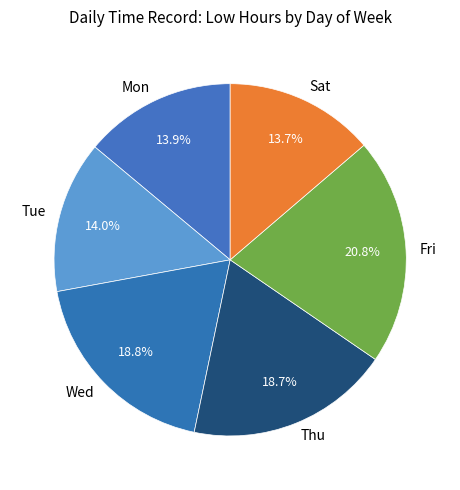

What percentage do Tue and Fri together represent?

34.8%